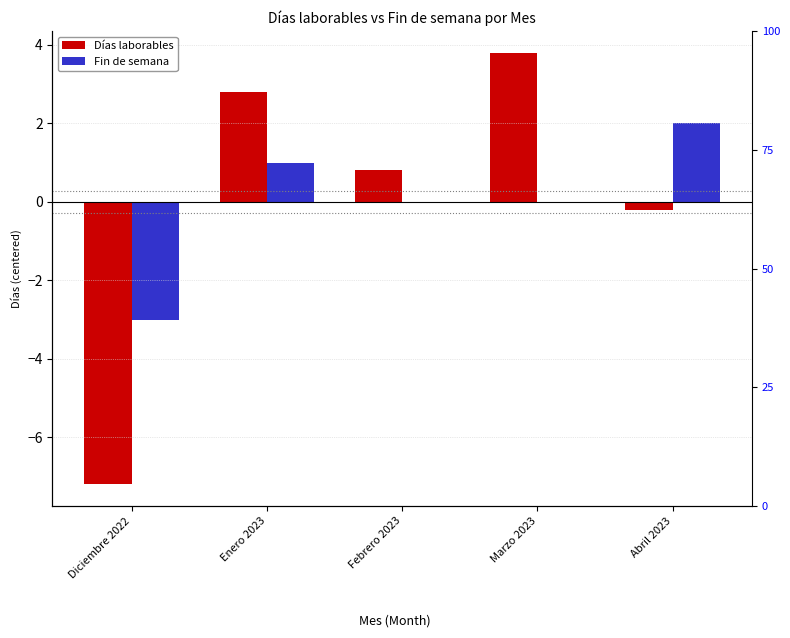

Which series has the largest range (max minus min)?

Días laborables